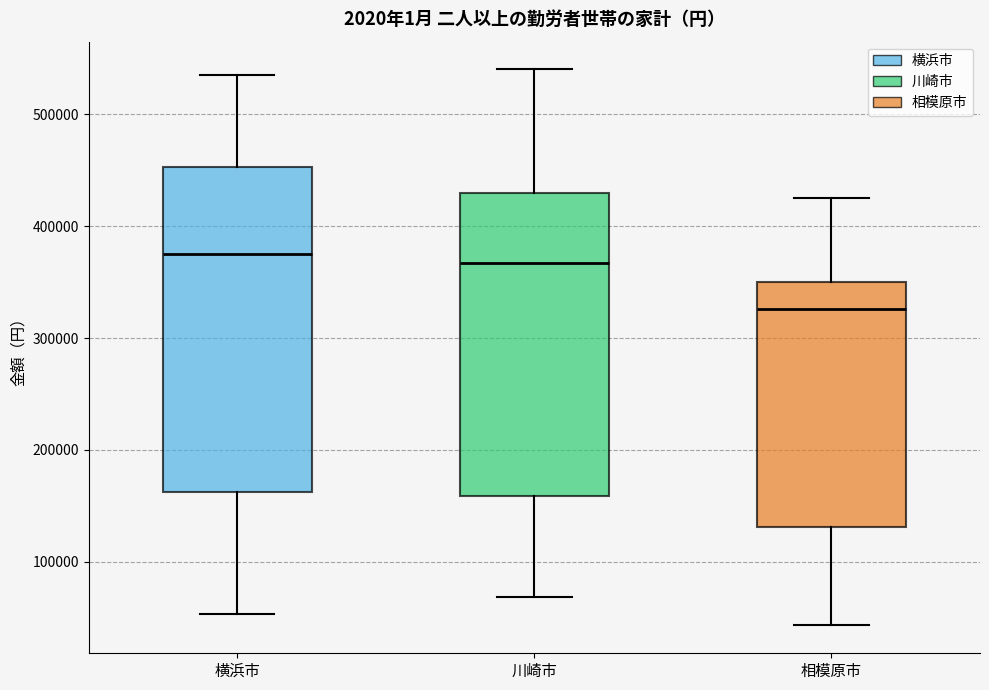

Comparing the boxes themselves (not the whiskers), which one is the tallest?

横浜市